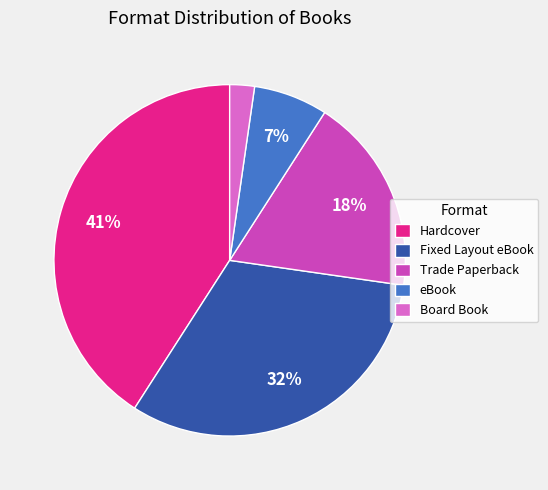

Between Trade Paperback and Hardcover, which is larger?

Hardcover